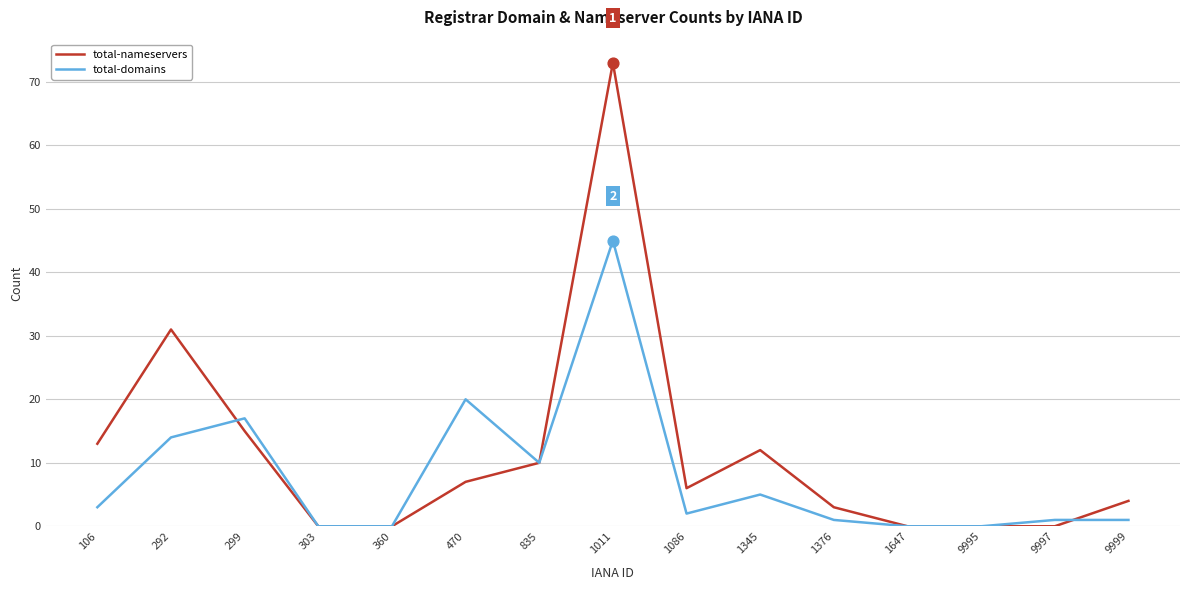

Which series has the largest total across all categories?

total-nameservers